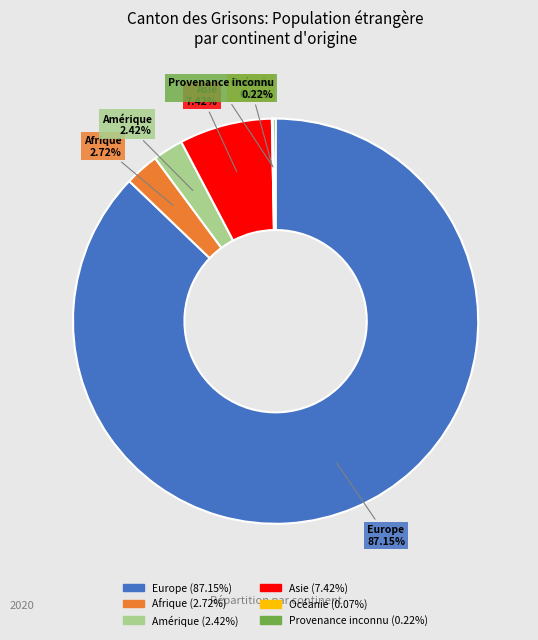

What is the largest slice in the pie chart?

Europe